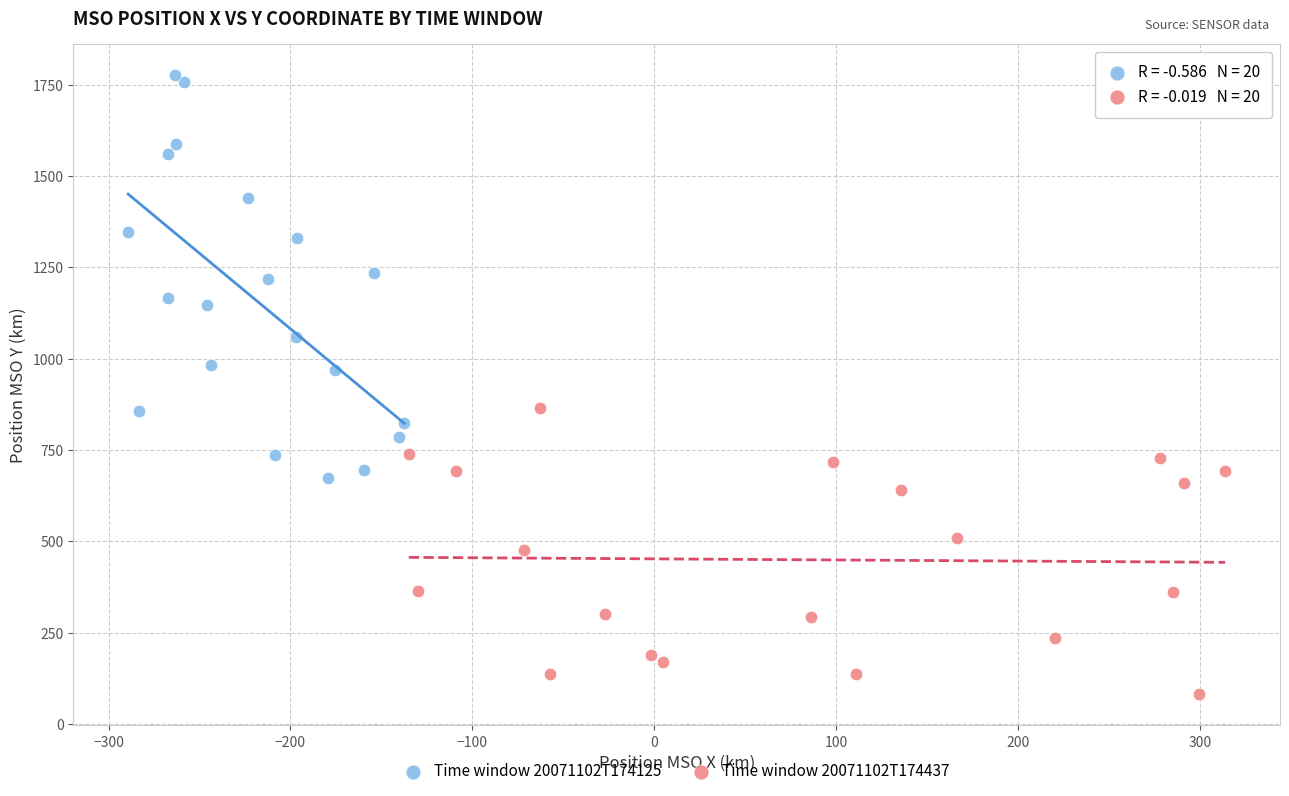

Which series contains the lowest Y value?

Time window 20071102T174437